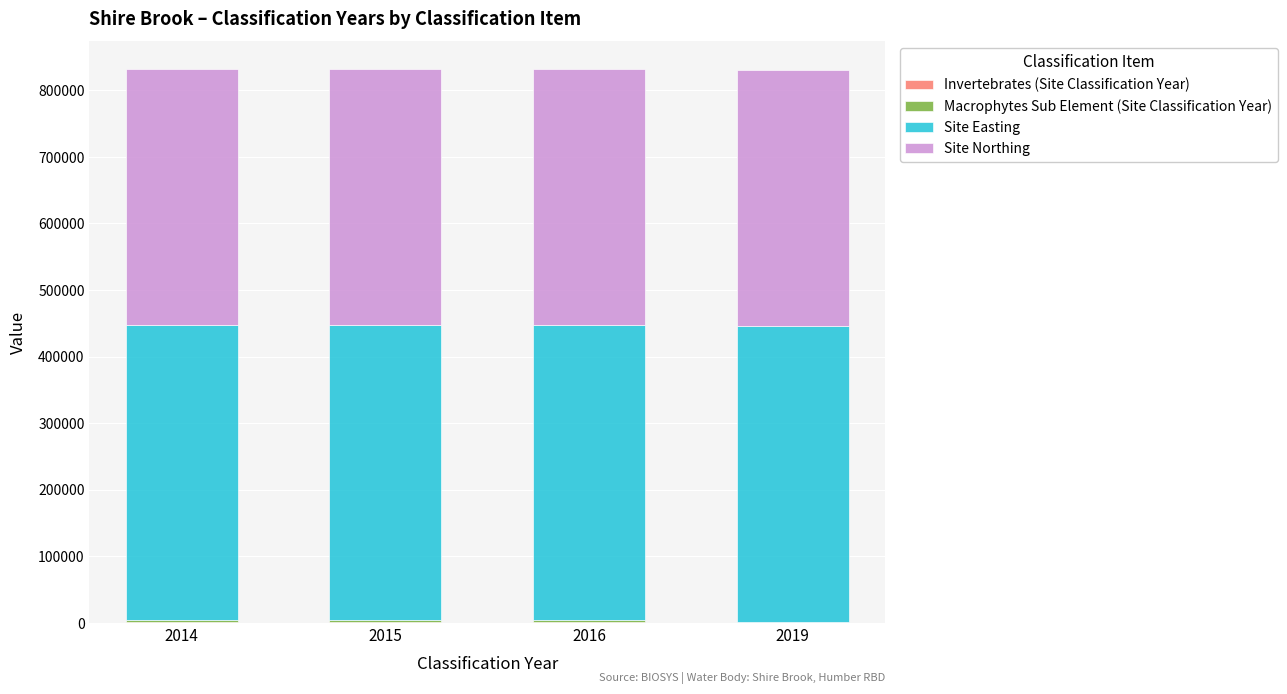

What is the total value across all series at 2019?

829755